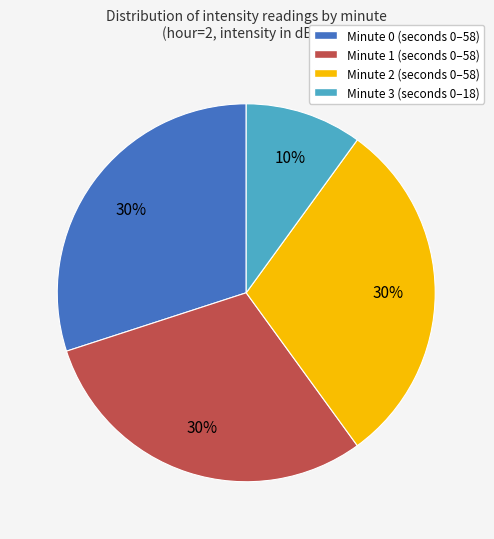

Does any single category account for the majority?

No